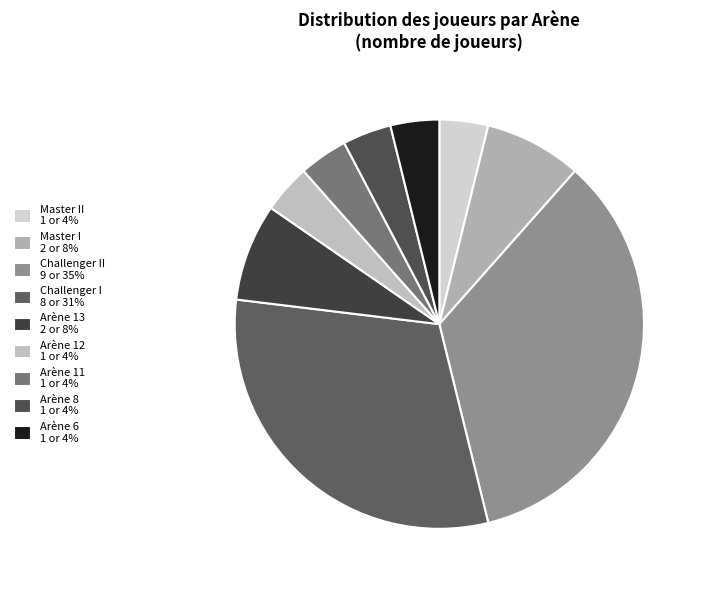

Count the number of slices in the pie.

9